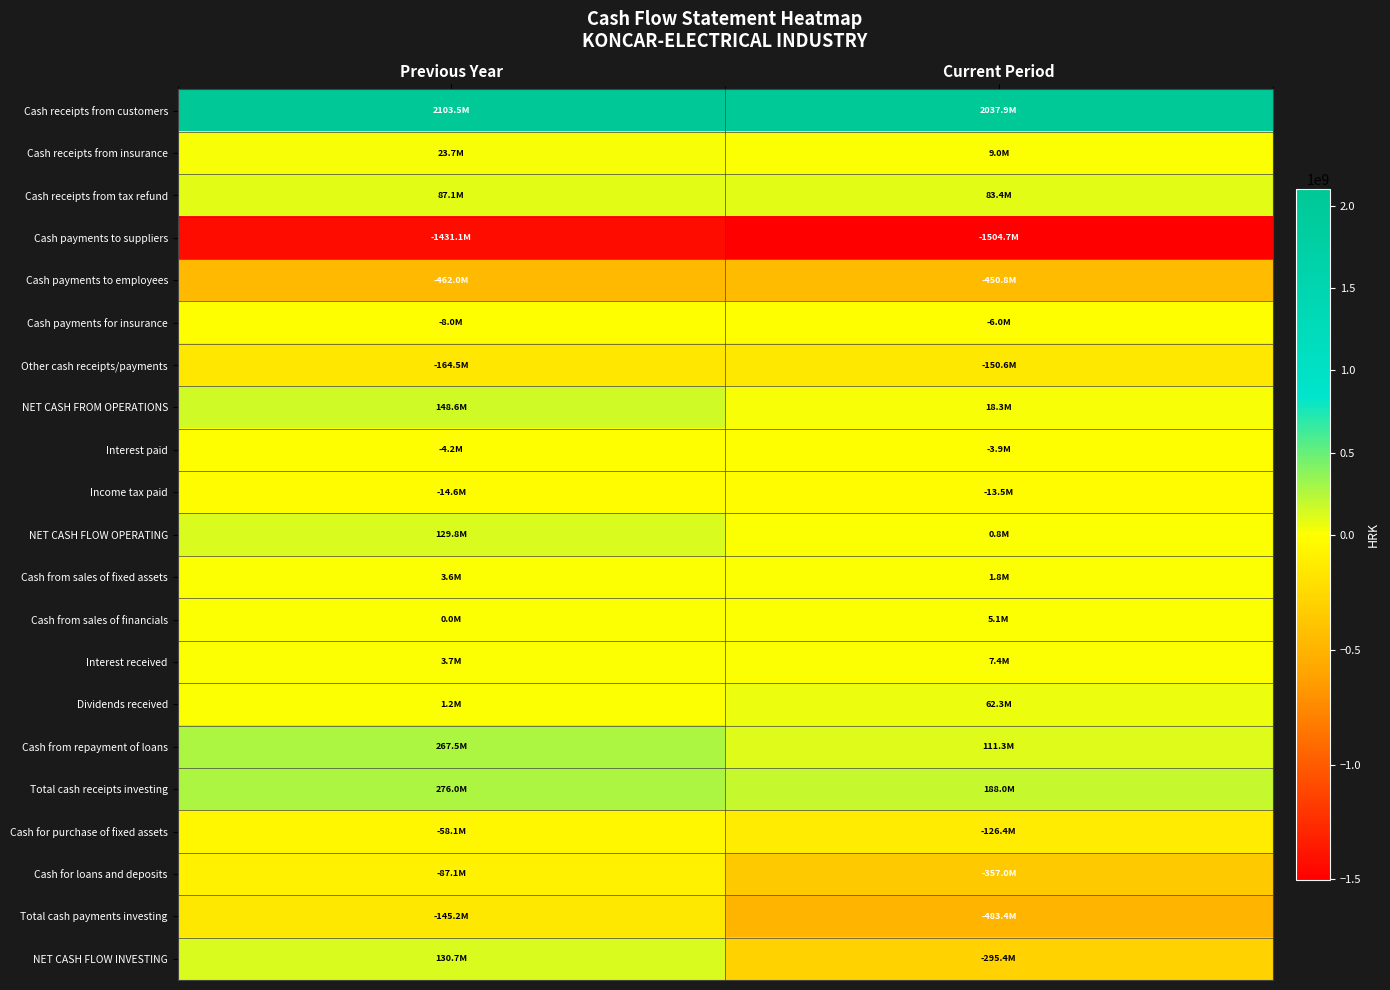

At Previous Year, list the series in order from largest to smallest.

Cash receipts from customers, Total cash receipts investing, Cash from repayment of loans, NET CASH FROM OPERATIONS, NET CASH FLOW INVESTING, NET CASH FLOW OPERATING, Cash receipts from tax refund, Cash receipts from insurance, Interest received, Cash from sales of fixed assets, Dividends received, Cash from sales of financials, Interest paid, Cash payments for insurance, Income tax paid, Cash for purchase of fixed assets, Cash for loans and deposits, Total cash payments investing, Other cash receipts/payments, Cash payments to employees, Cash payments to suppliers